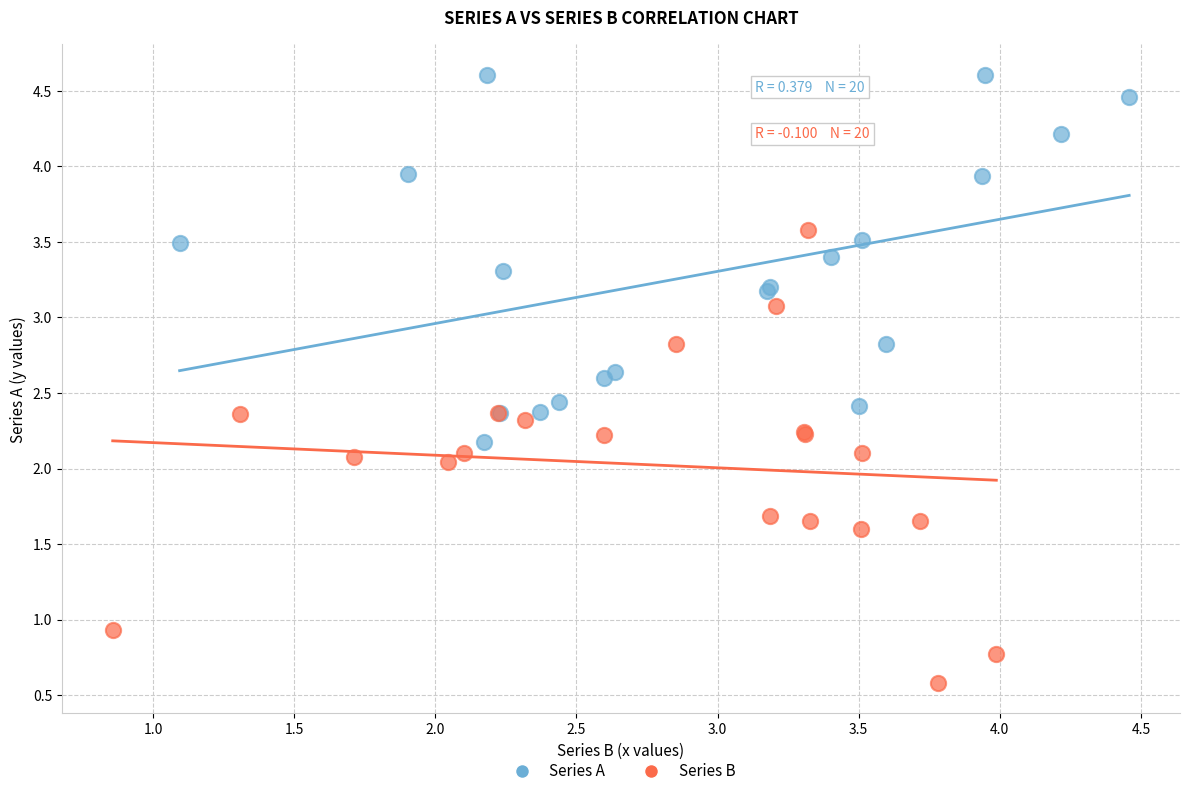

Which series has the largest Y range (max minus min)?

Series B